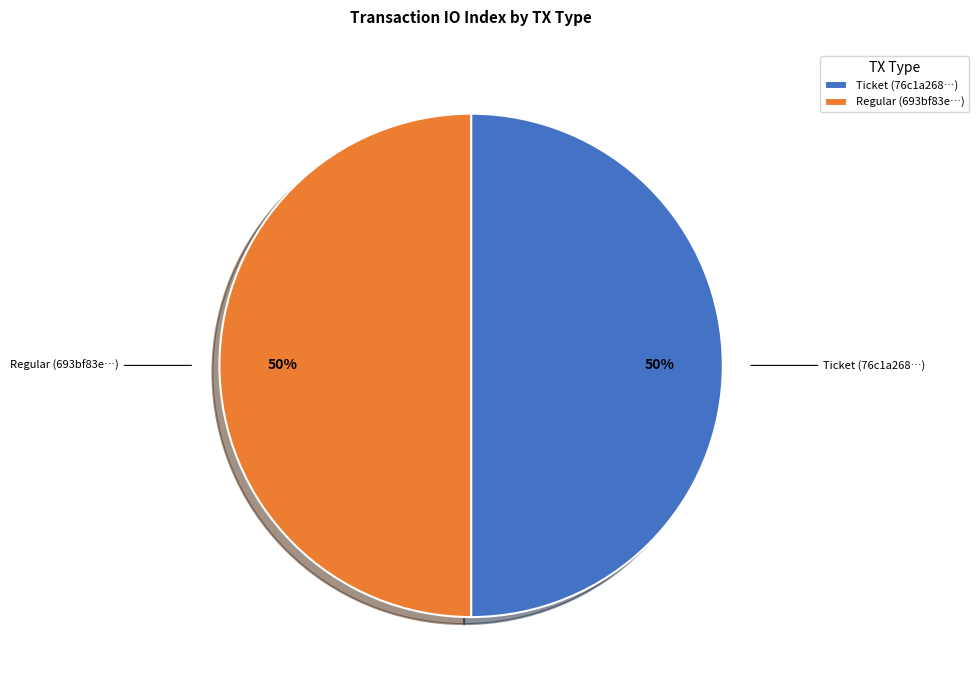

Combined, do Regular (693bf83e…) and Ticket (76c1a268…) account for over 50%?

Yes